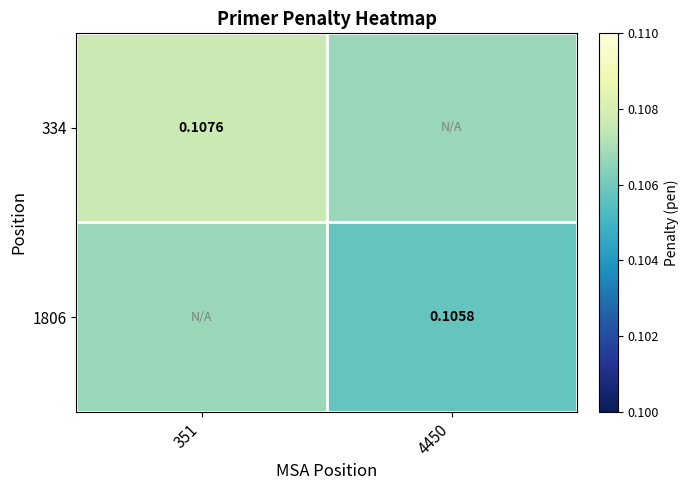

The 334 series shows 0.1 at 4450. True or false?

False